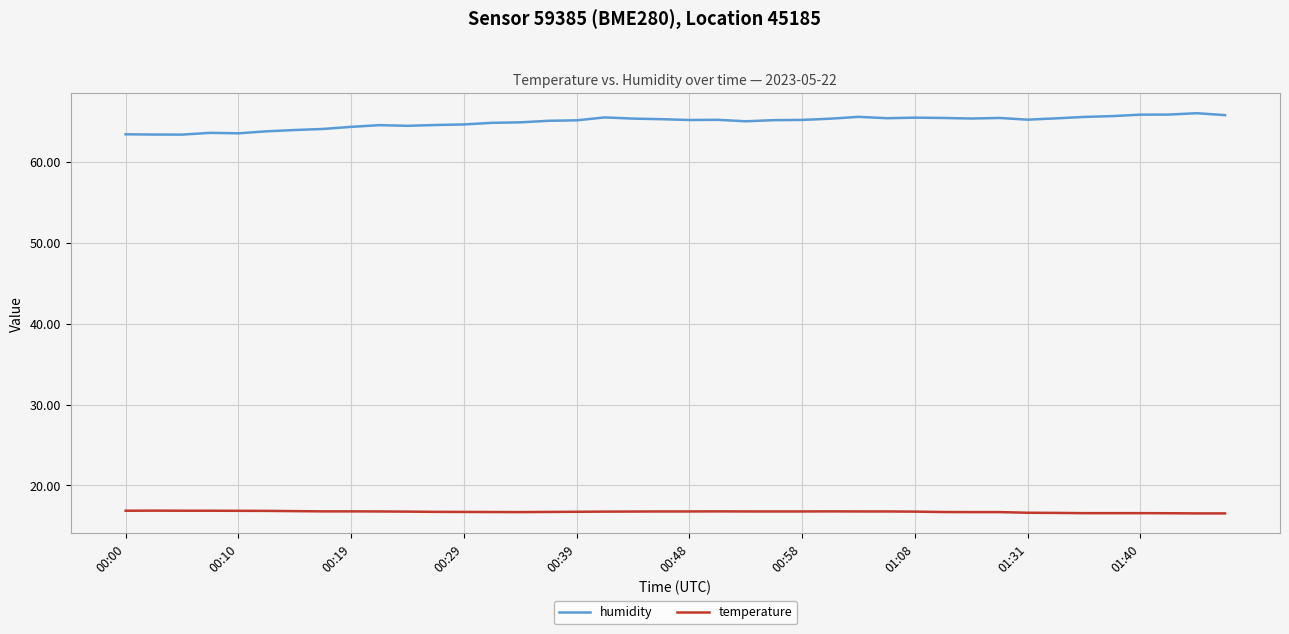

True or false: humidity and temperature intersect in this chart.

False